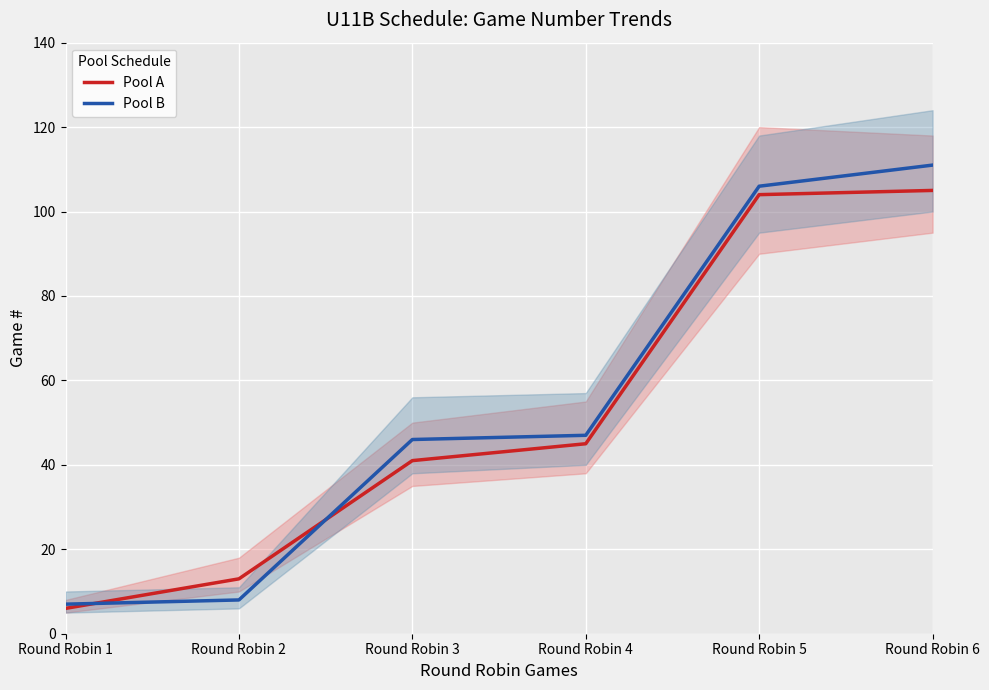

List the labels in order of Pool B value, largest first.

Round Robin 6, Round Robin 5, Round Robin 4, Round Robin 3, Round Robin 2, Round Robin 1